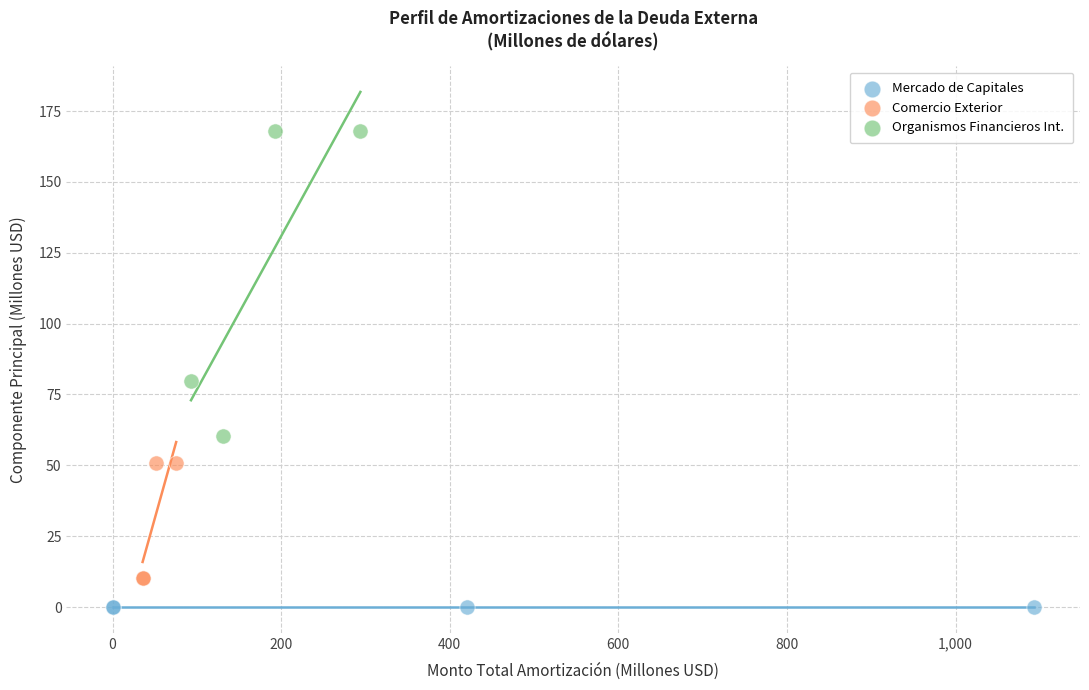

Which series reaches the minimum Y coordinate?

Mercado de Capitales